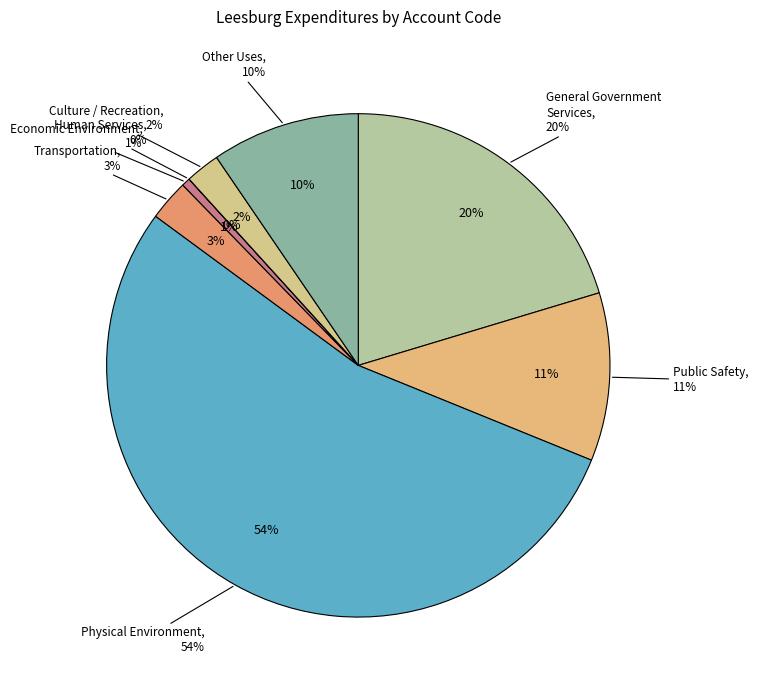

To the nearest percent, what is the difference between the Culture / Recreation and Public Safety slice percentages?

9%